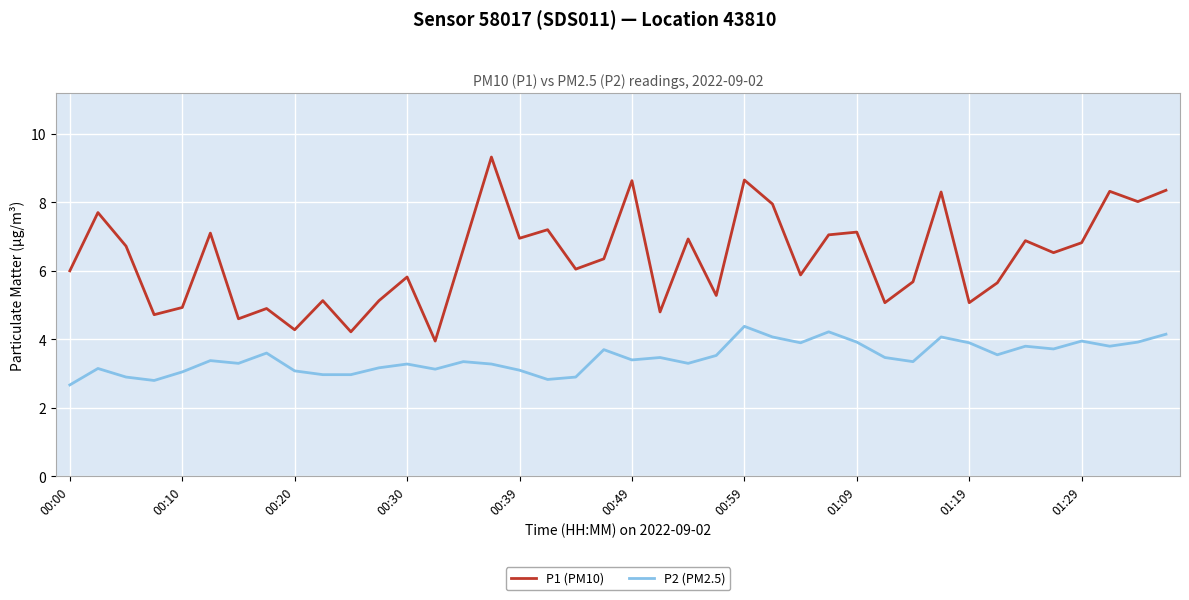

Which series has the largest total across all categories?

P1 (PM10)